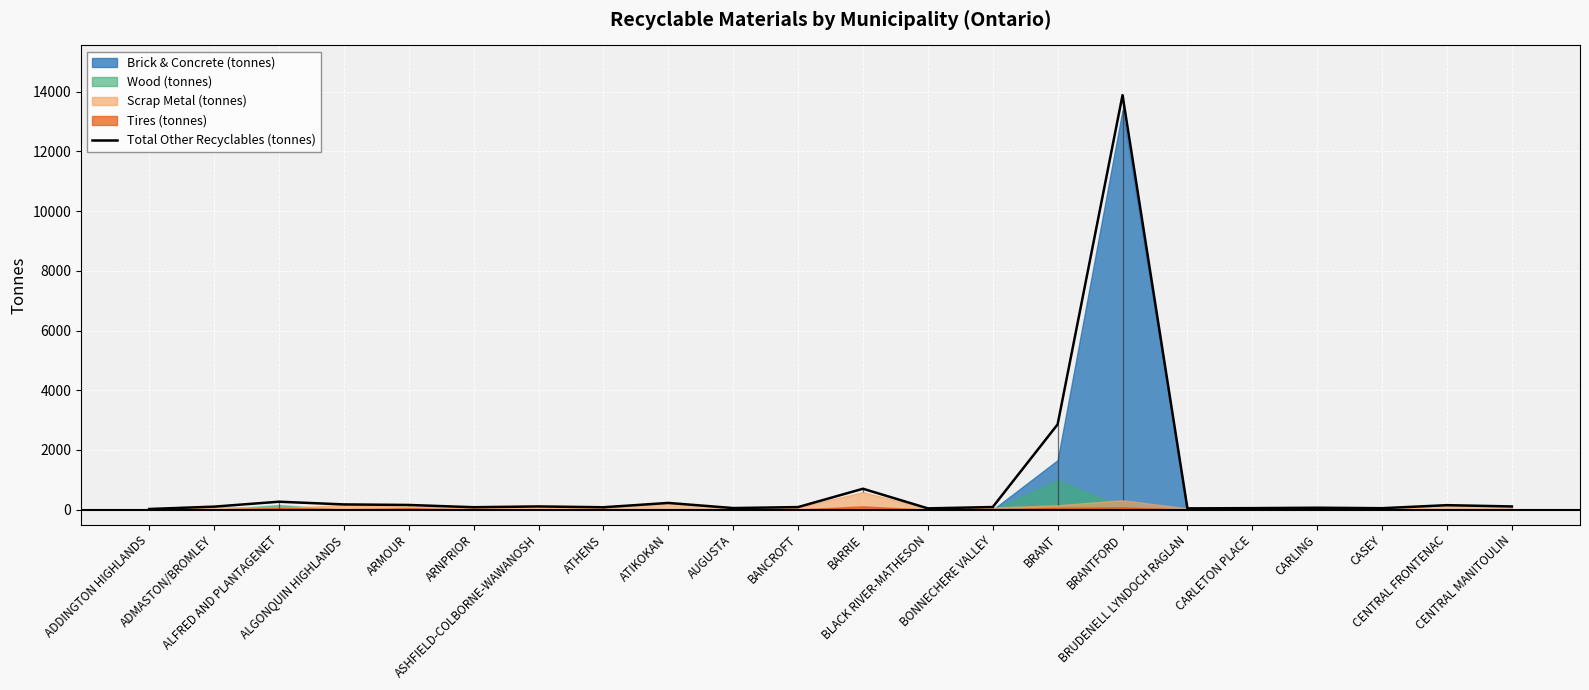

How many points are higher than both their immediate neighbors (excluding endpoints)?

7